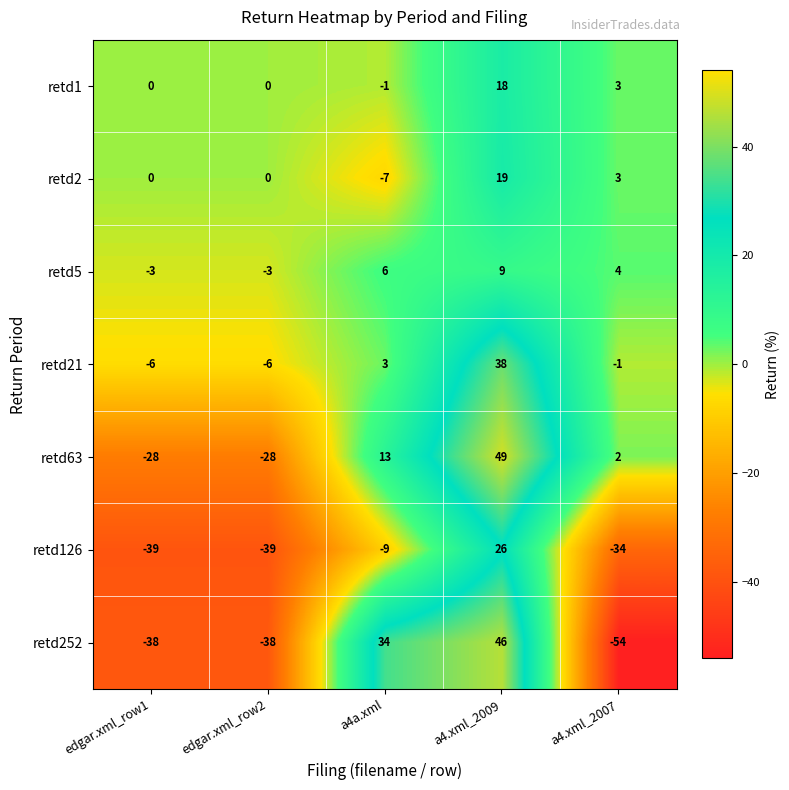

Is it true that retd252 equals -54 at a4.xml_2007?

True